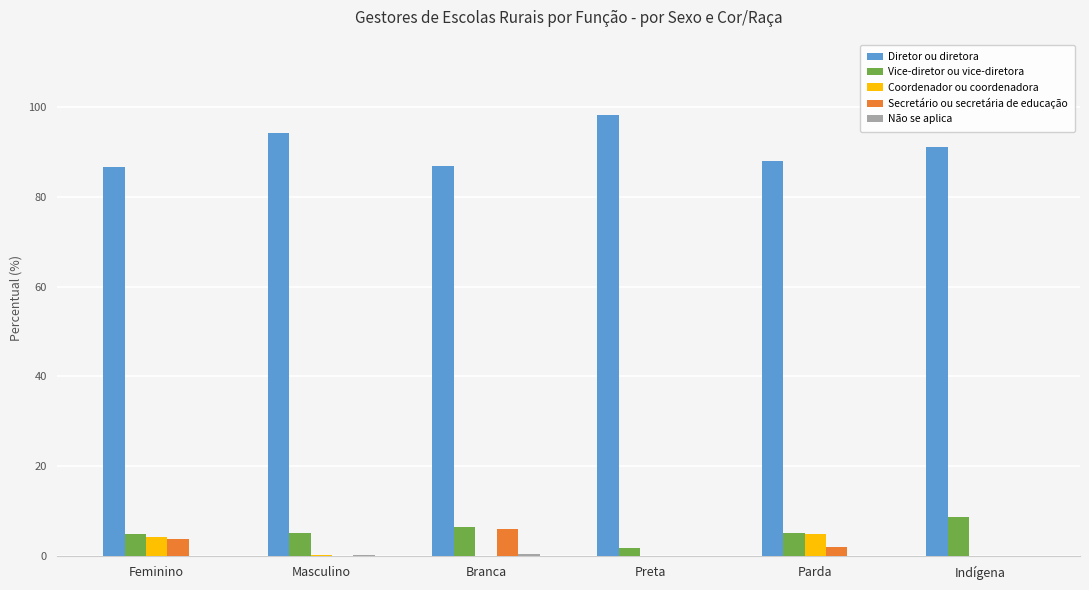

Which category has the highest value across all series?

Preta